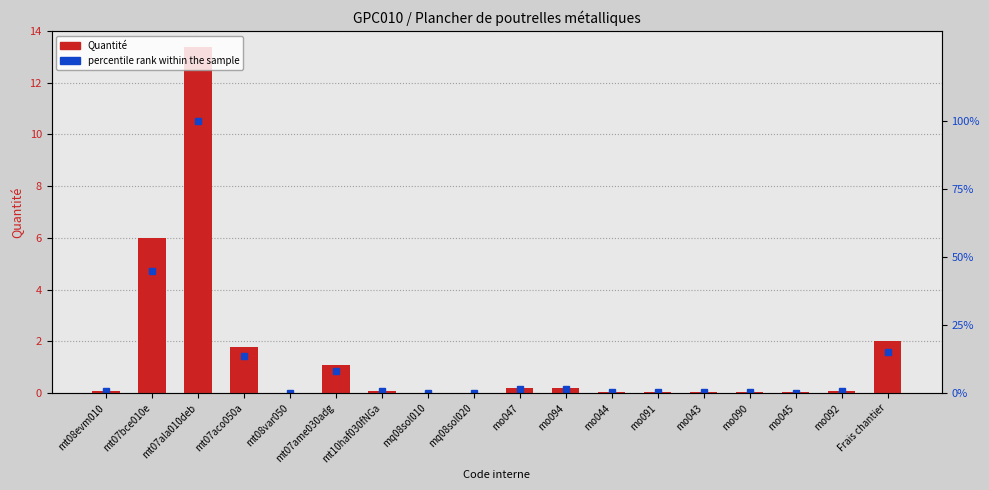

What is the difference between the maximum and minimum values in the percentile rank within the sample series?

99.9